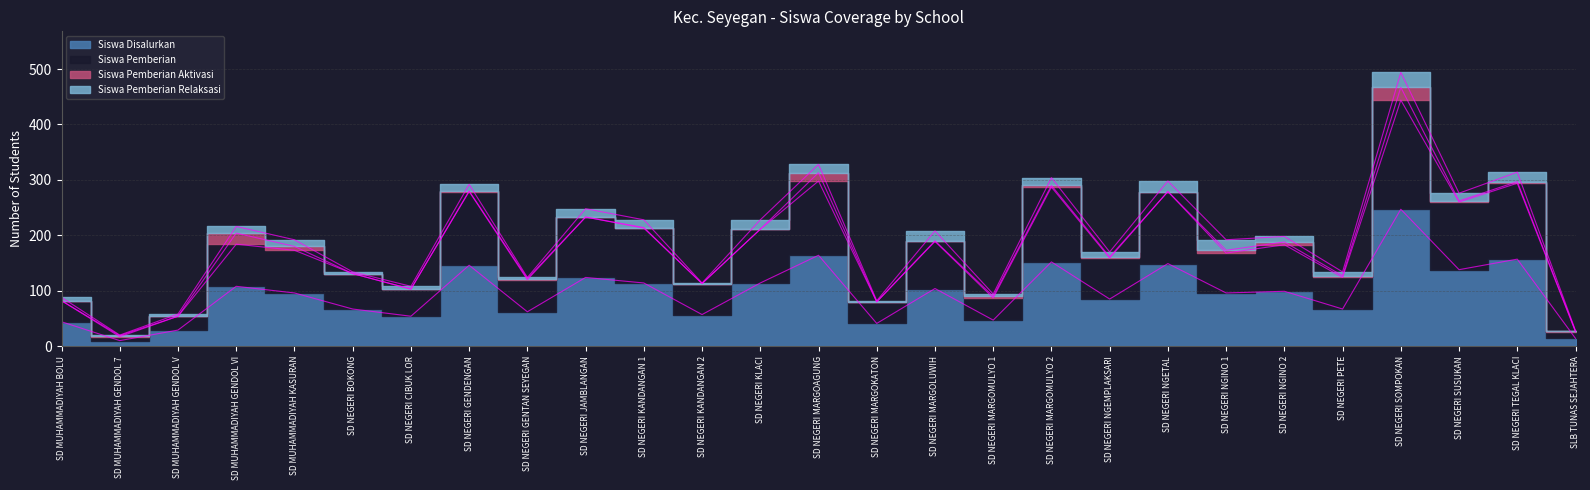

At which category does the chart reach its minimum across all series?

SD MUHAMMADIYAH GENDOL 7